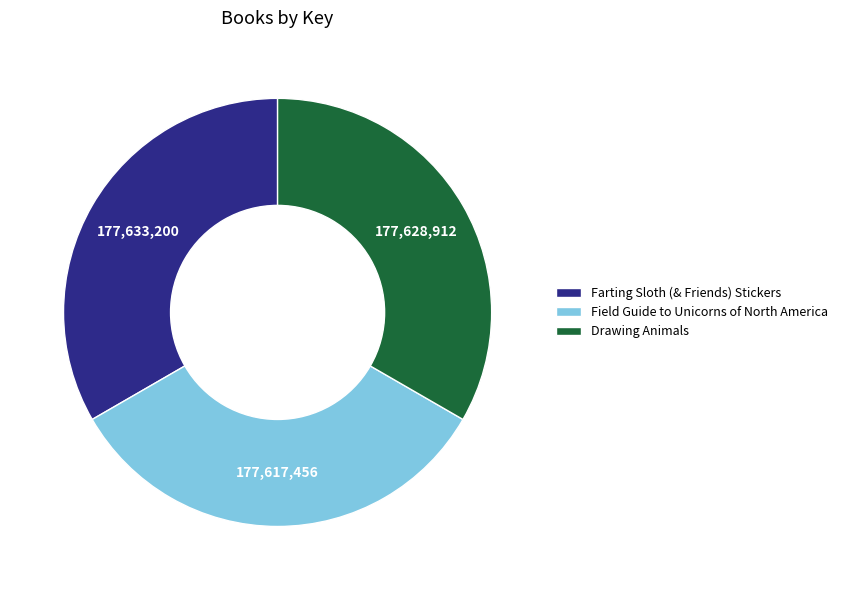

What is the ratio of the value at Field Guide to Unicorns of North America to the value at Farting Sloth (& Friends) Stickers?

1.0